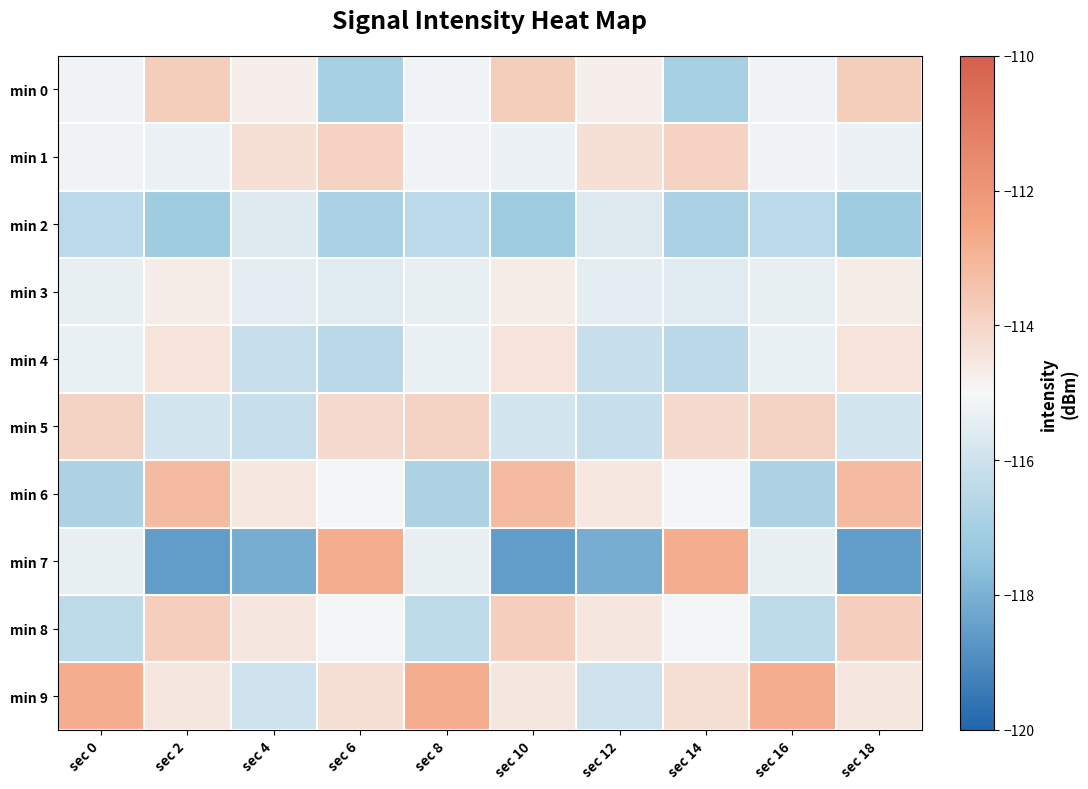

At sec 4, list the series in order from largest to smallest.

min 1, min 8, min 6, min 0, min 3, min 2, min 9, min 5, min 4, min 7